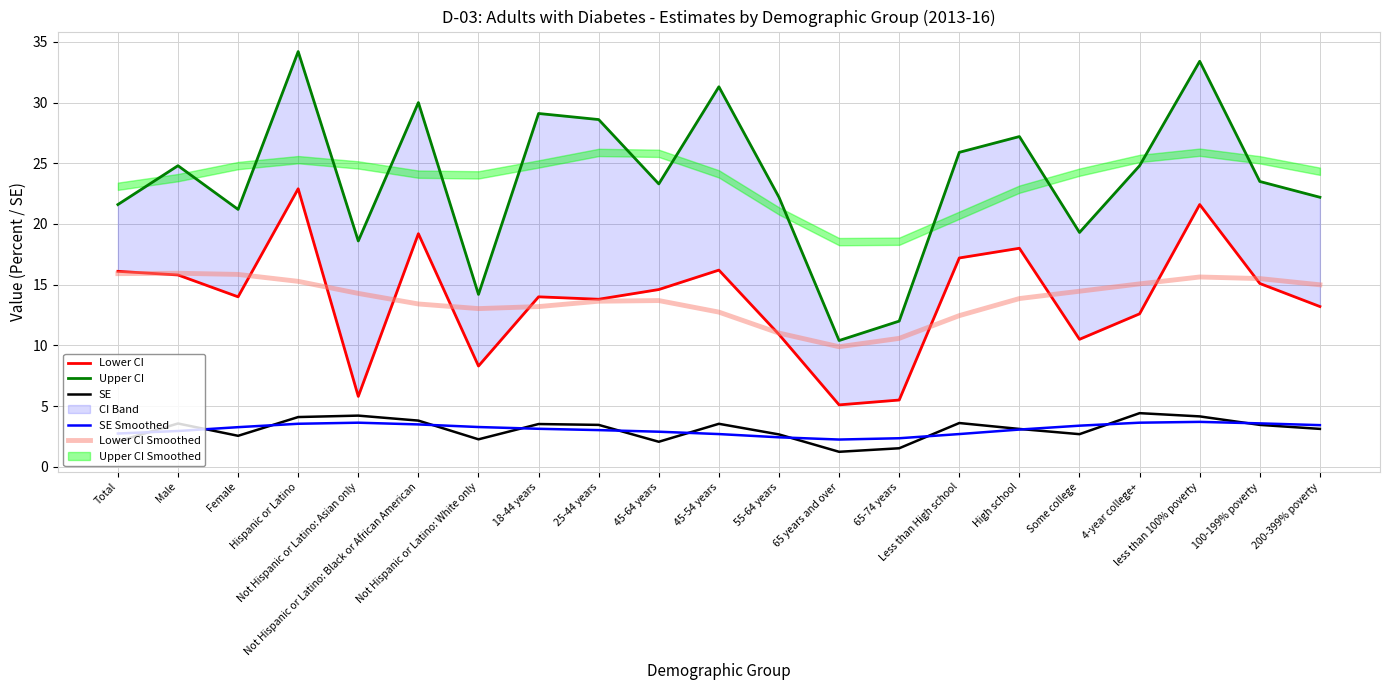

What is the smallest value displayed?

1.2